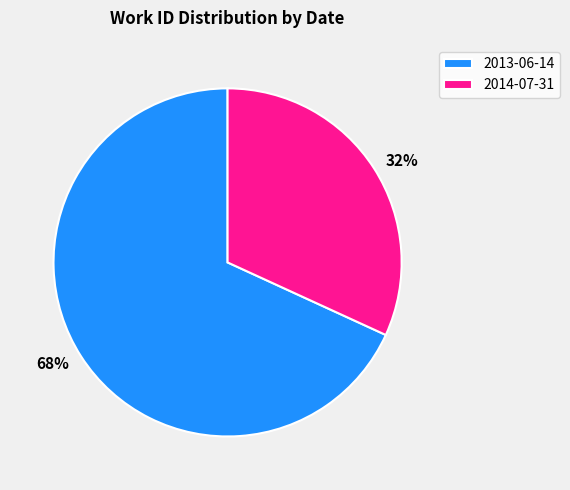

Which slice is the smallest?

2014-07-31